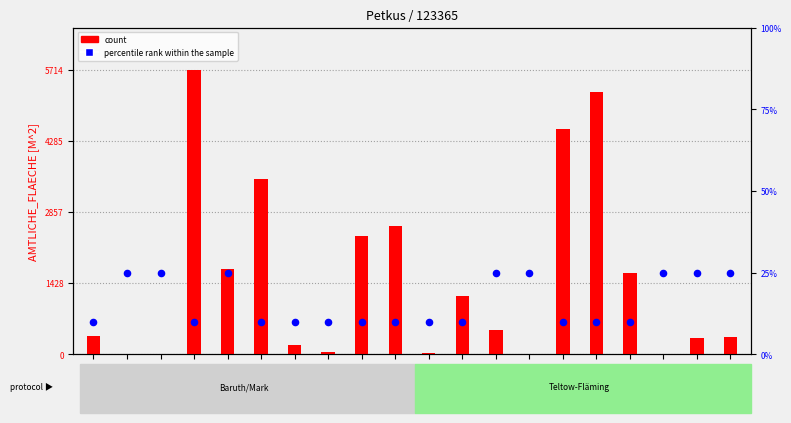

At how many categories does at least one series exceed 5222?

2